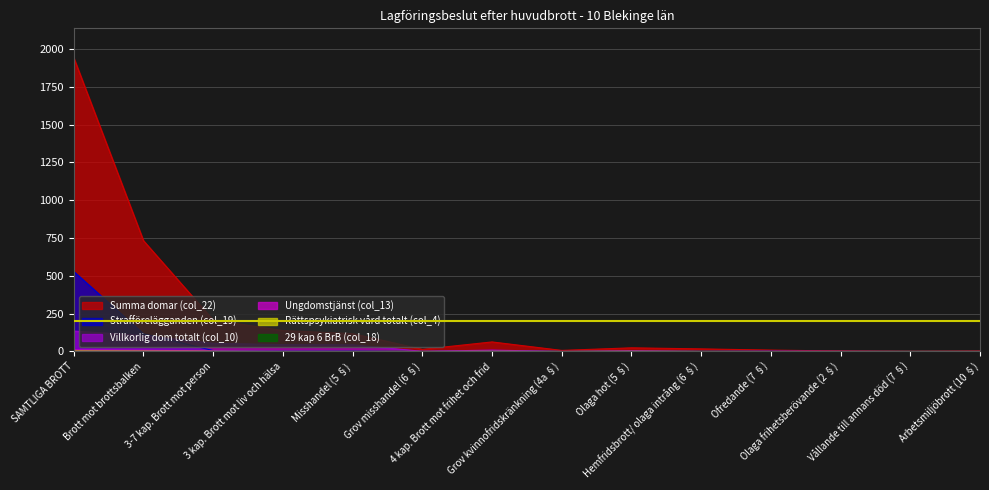

What is the value of the Rättspsykiatrisk vård totalt (col_4) point at the 3rd from the left?

1